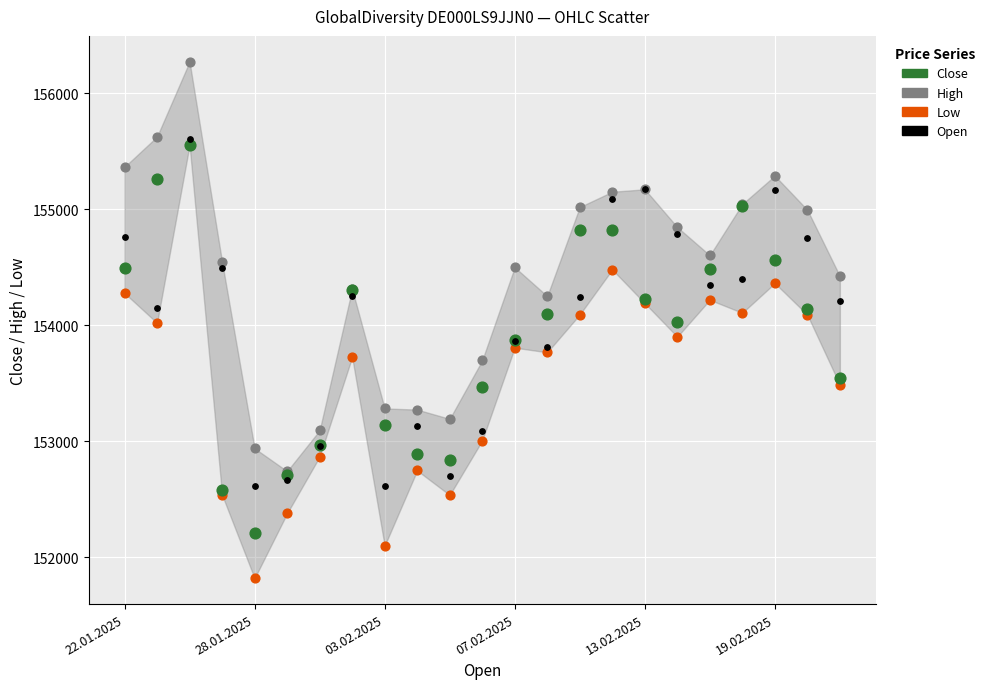

Which series contains the highest Y value?

High